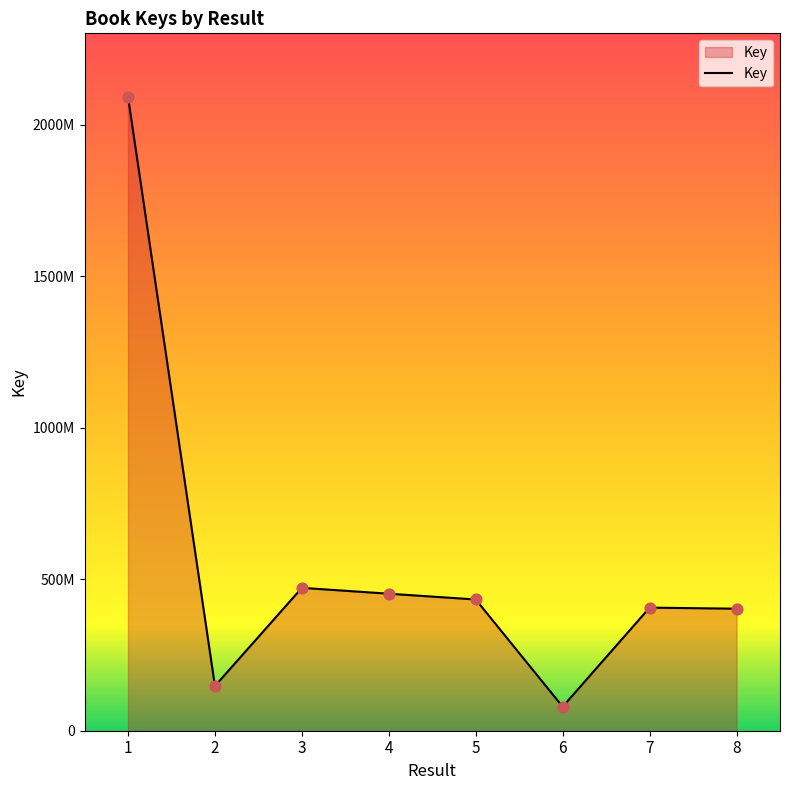

Does the chart have visible grid lines?

No